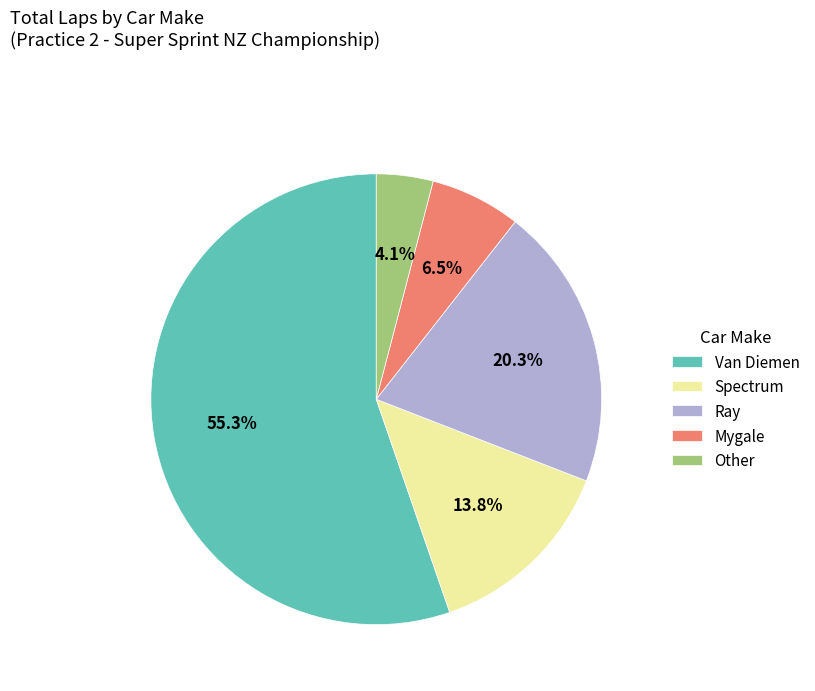

Between Spectrum and Mygale, which is larger?

Spectrum